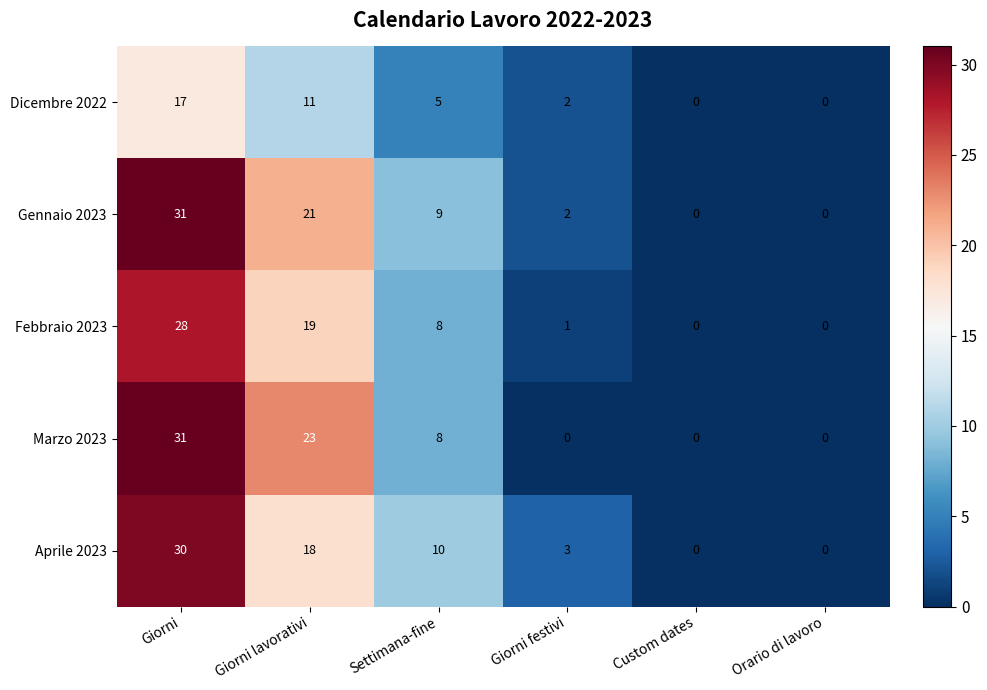

What is the greatest value displayed?

31